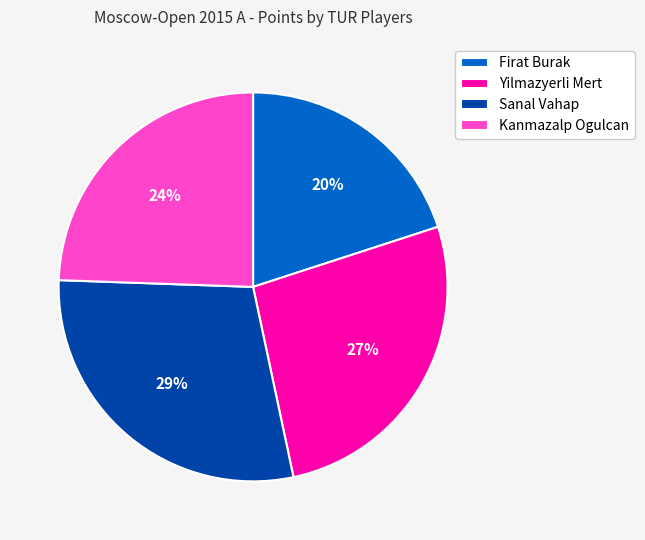

The Sanal Vahap slice represents 29% of the pie. True or false?

True